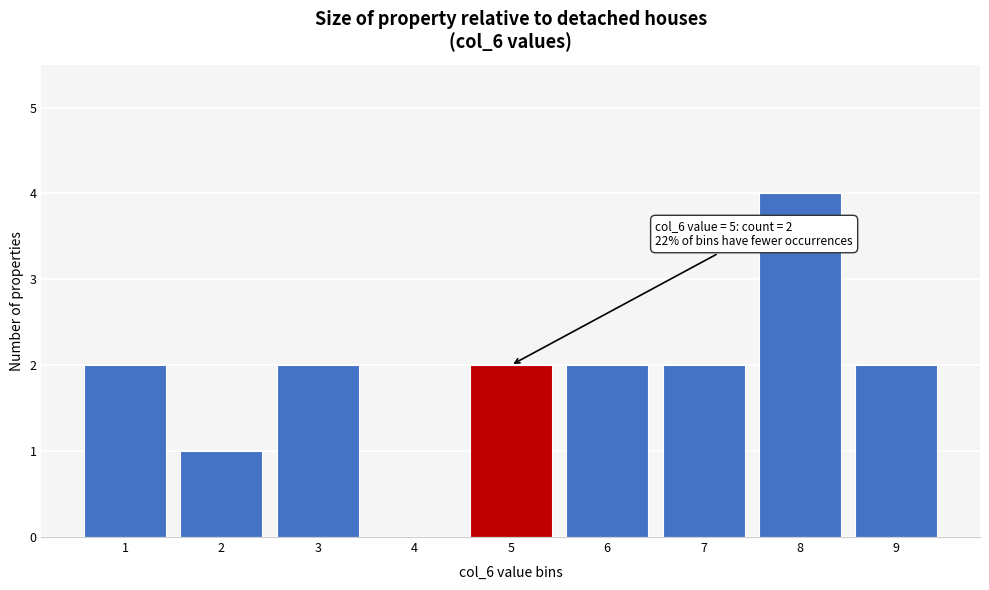

Reading left to right, extract all data points from this chart.

1=2	2=1	3=2	4=0	5=2	6=2	7=2	8=4	9=2